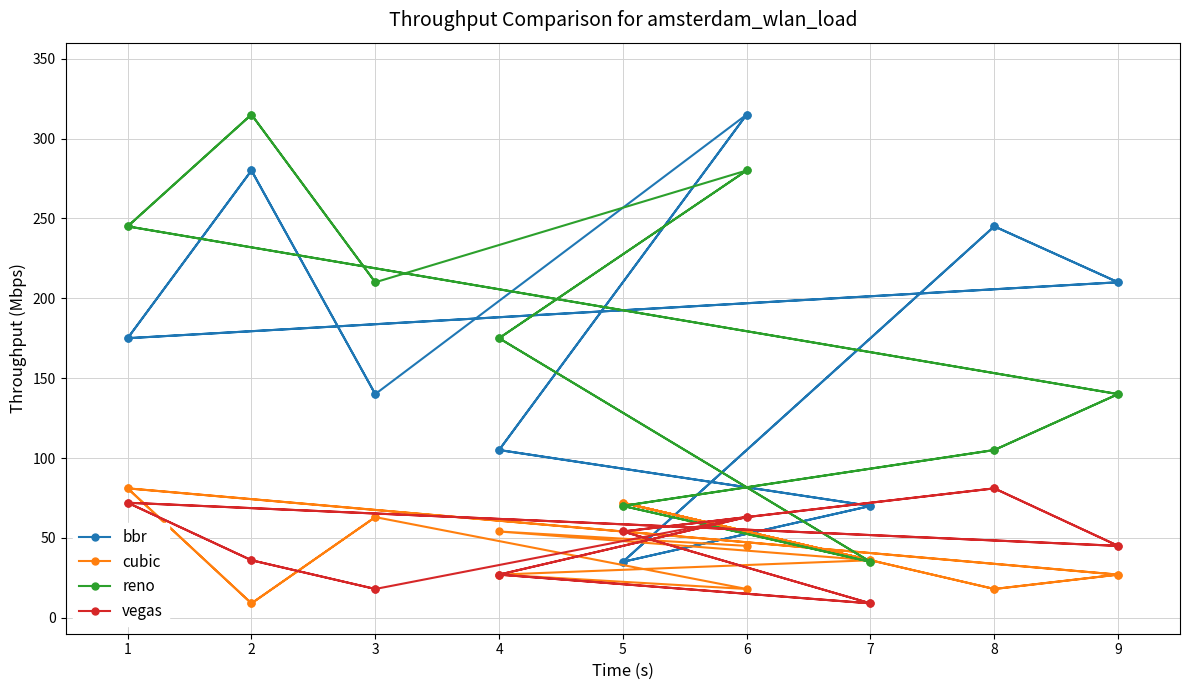

Is it true that vegas equals 11 at 3?

False